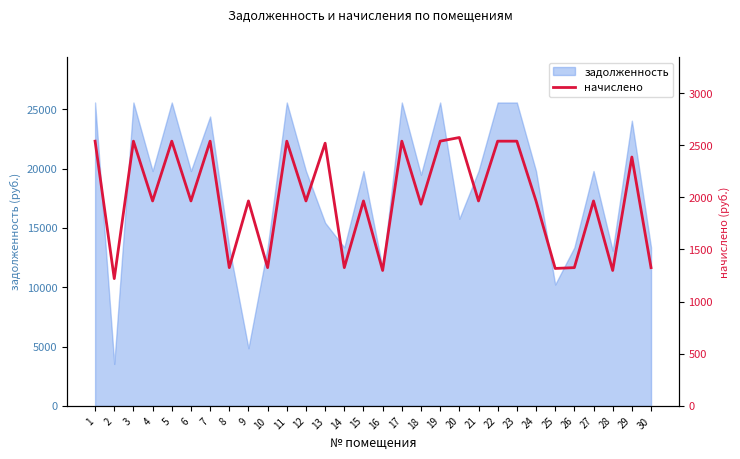

What is the smallest value displayed?

1220.7